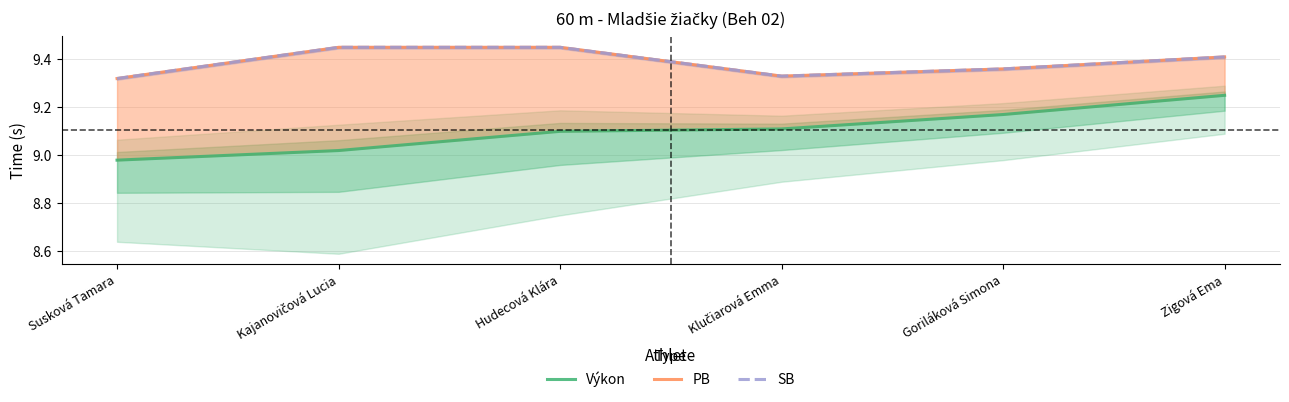

True or false: Výkon and PB cross at least once.

False